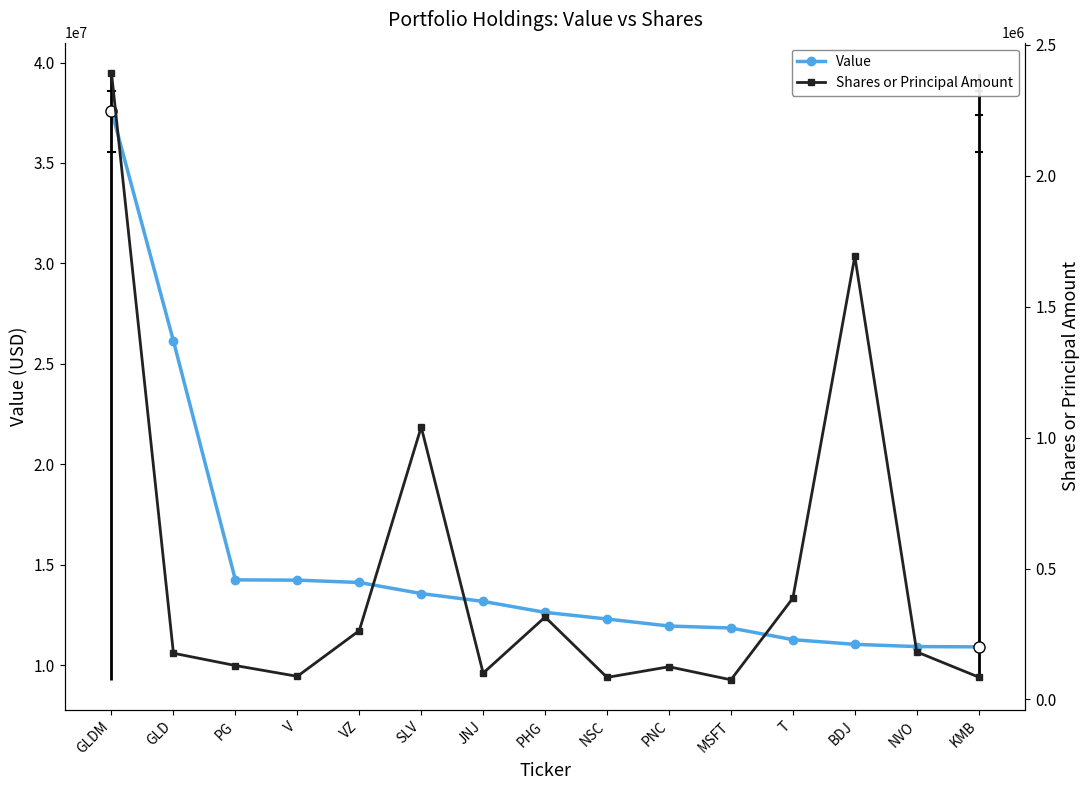

True or false: Value and Shares or Principal Amount cross at least once.

False